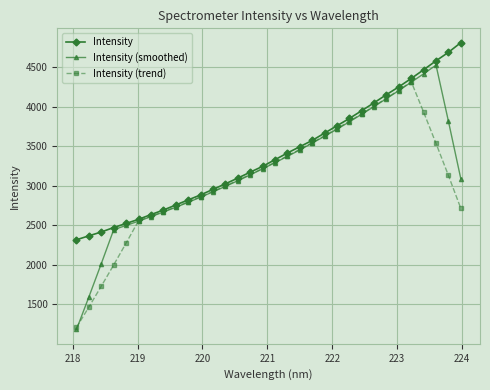

Which series has the largest range (max minus min)?

Intensity (smoothed)